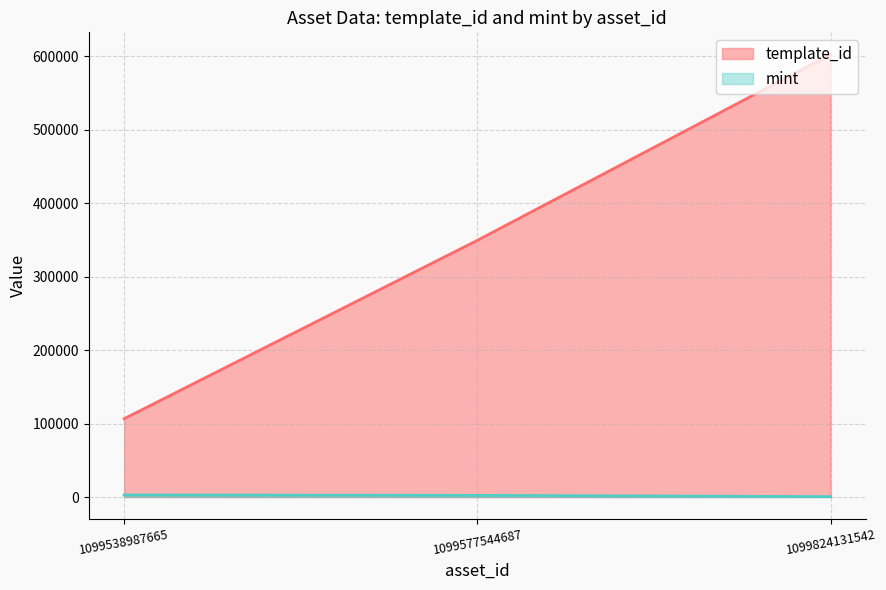

Count the number of data series in this chart.

2